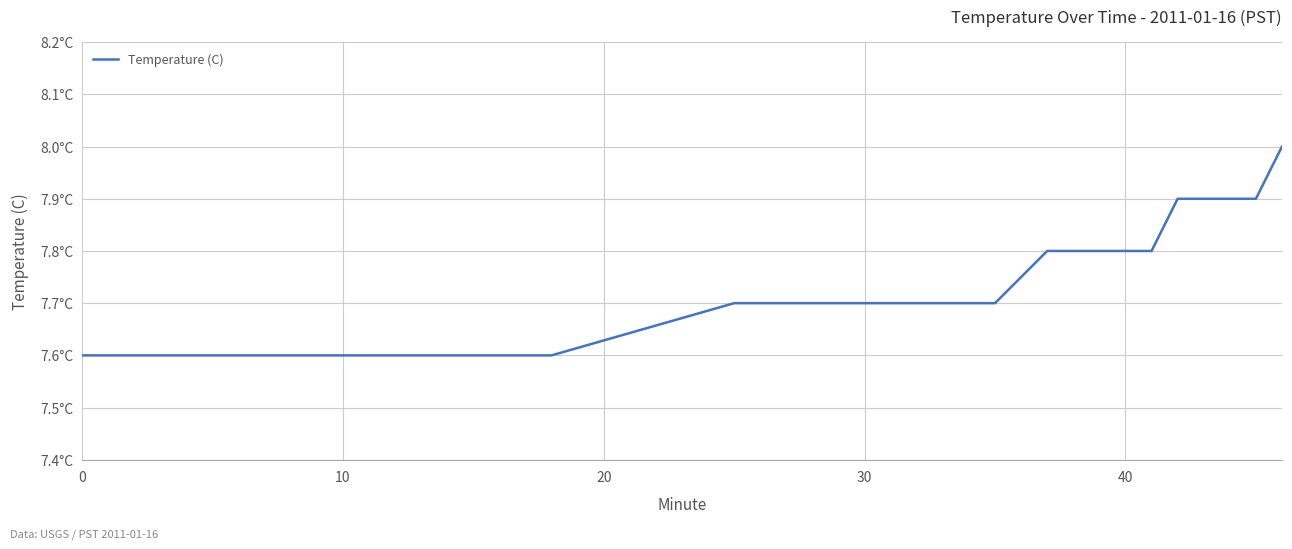

Does the chart display data point markers on the line(s)?

No